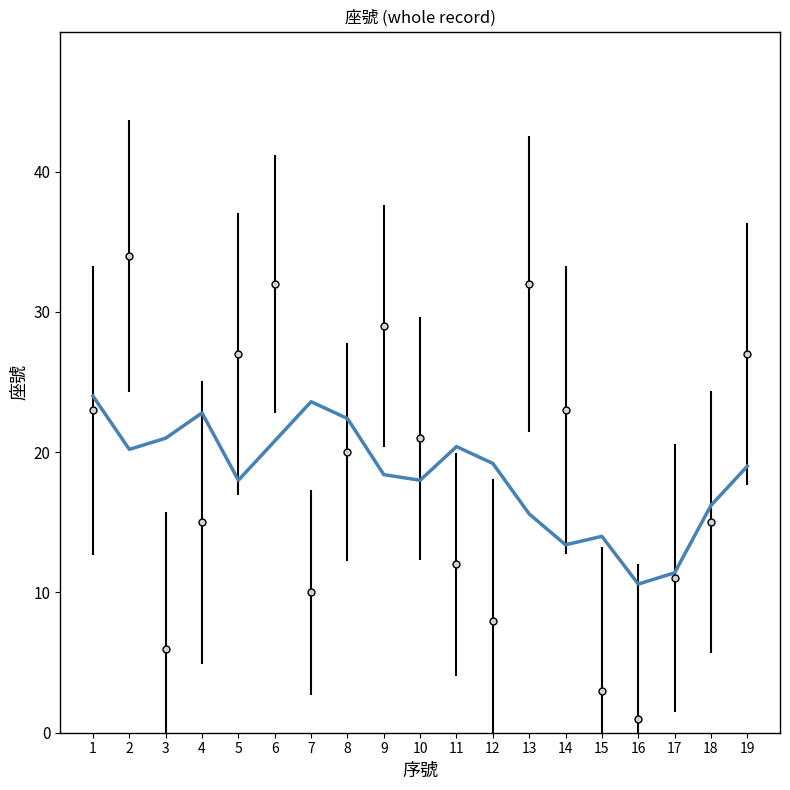

List the labels in order of value, smallest first.

16, 17, 14, 15, 13, 18, 5, 10, 9, 19, 12, 2, 11, 6, 3, 8, 4, 7, 1